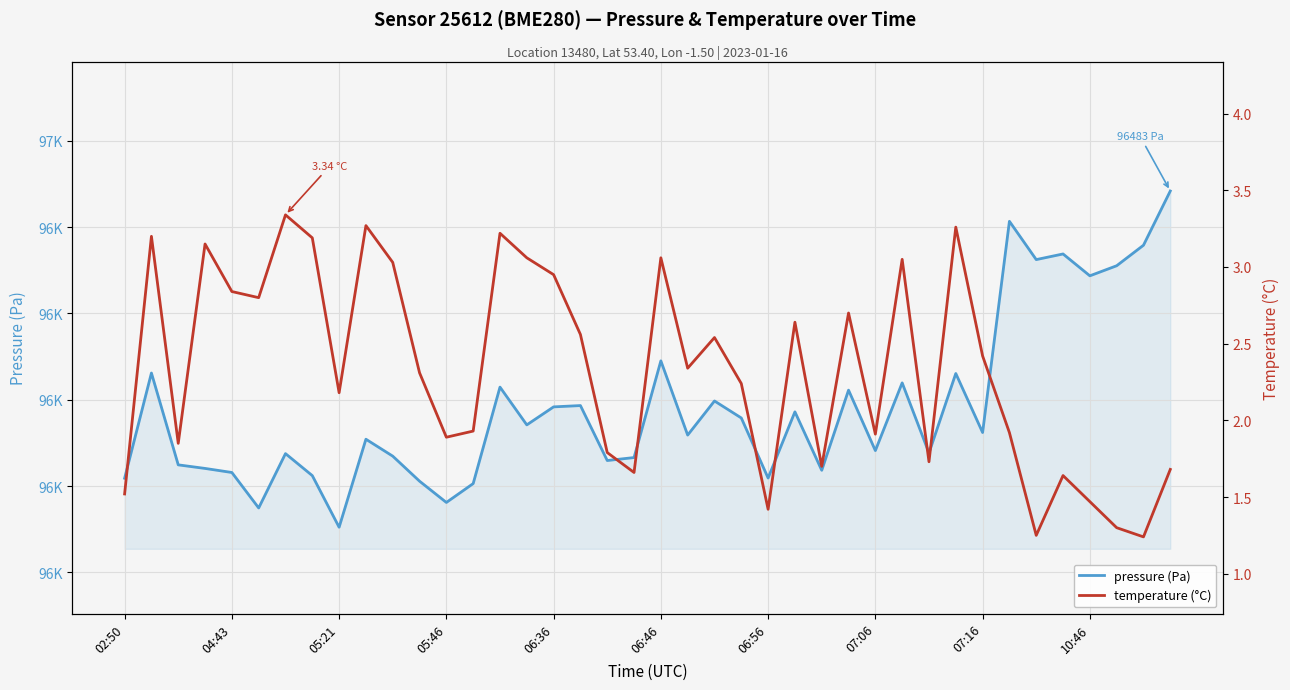

Reading right to left, extract all data points from this chart.

pressure (Pa): 96483.4	96357.8	96310.3	96287.0	96337.6	96324.5	96413.2	95923.9	96060.7	95876.6	96039.0	95882.1	96022.1	95836.4	95971.8	95818.5	95957.7	95997.0	95918.0	96089.9	95865.9	95859.1	95986.4	95983.3	95941.6	96029.1	95805.6	95761.9	95811.2	95869.2	95908.4	95704.5	95824.1	95875.1	95749.2	95831.3	95840.8	95849.0	96061.8	95818.1
temperature (°C): 1.7	1.2	1.3	1.5	1.6	1.2	1.9	2.4	3.3	1.7	3.0	1.9	2.7	1.7	2.6	1.4	2.2	2.5	2.3	3.1	1.7	1.8	2.6	3.0	3.1	3.2	1.9	1.9	2.3	3.0	3.3	2.2	3.2	3.3	2.8	2.8	3.1	1.9	3.2	1.5